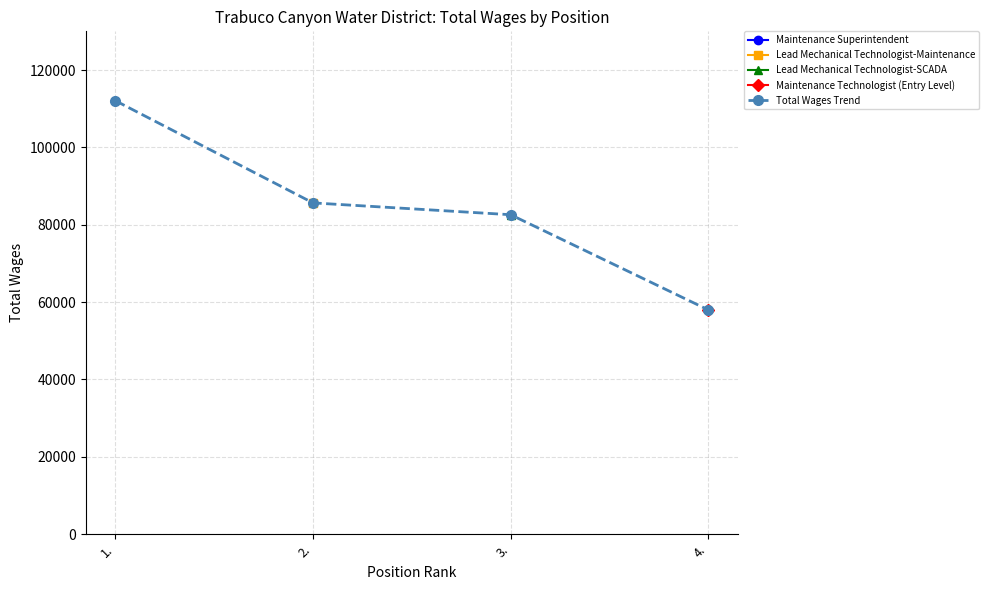

What are all the series names shown in the legend?

Maintenance Superintendent, Lead Mechanical Technologist-Maintenance, Lead Mechanical Technologist-SCADA, Maintenance Technologist (Entry Level), Total Wages Trend